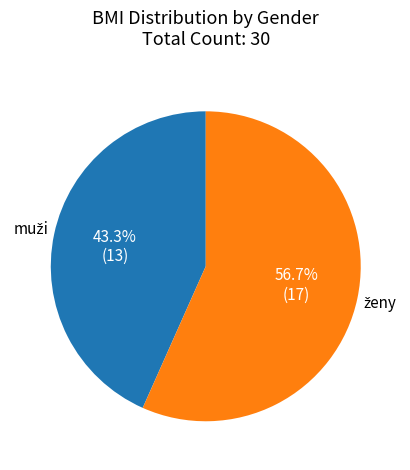

Does any single category account for the majority?

Yes